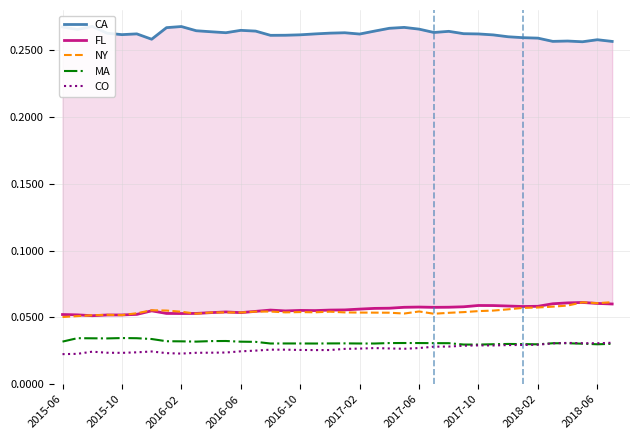

In NY, how many points are higher than both neighbors (excluding endpoints)?

8